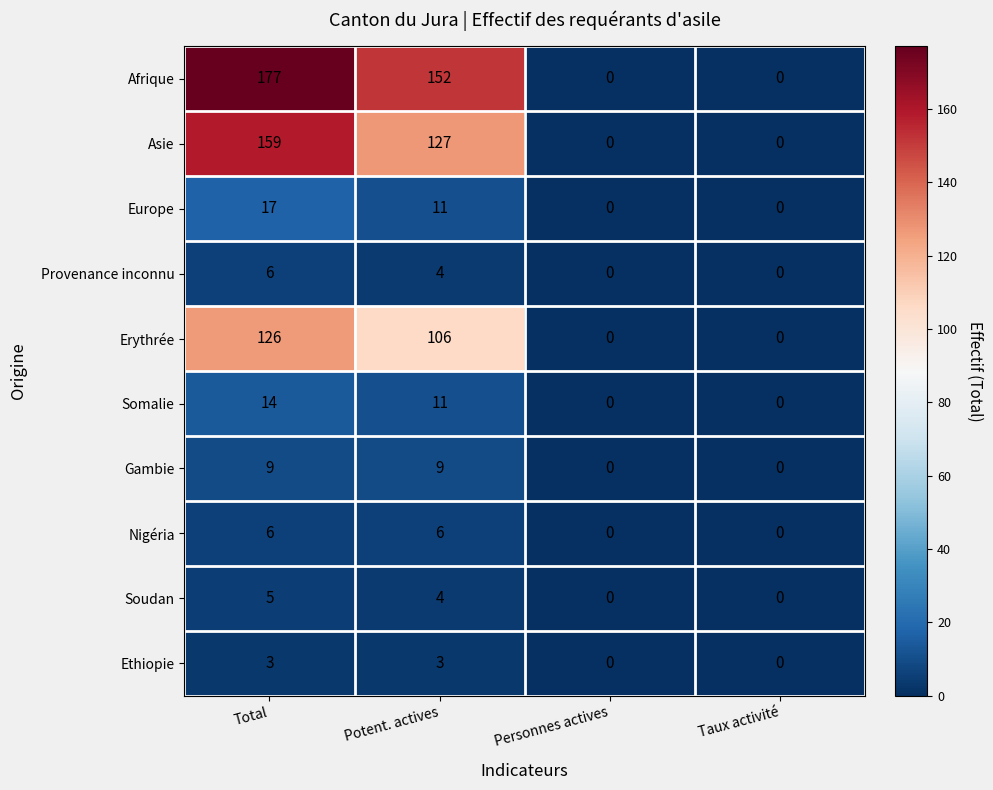

The Afrique series shows 89 at Potent. actives. True or false?

False